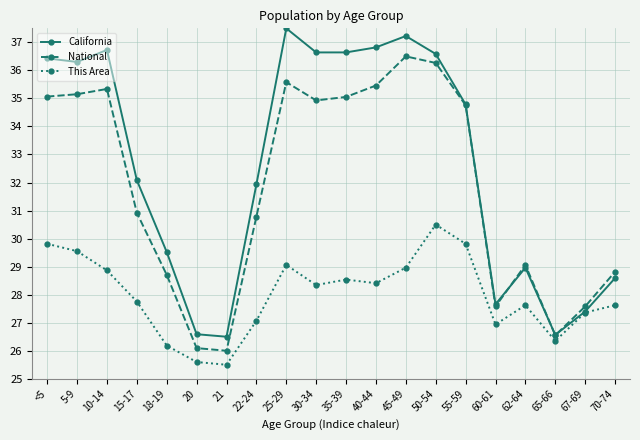

Reading left to right, list all the values displayed in this chart.

California: 36.4	36.3	36.7	32.1	29.5	26.6	26.5	31.9	37.5	36.6	36.6	36.8	37.2	36.6	34.8	27.7	29.0	26.6	27.4	28.6
National: 35.1	35.1	35.3	30.9	28.7	26.1	26.0	30.8	35.6	34.9	35.1	35.5	36.5	36.3	34.8	27.6	29.1	26.6	27.6	28.8
This Area: 29.8	29.6	28.9	27.8	26.2	25.6	25.5	27.1	29.1	28.3	28.5	28.4	29.0	30.5	29.8	26.9	27.6	26.3	27.4	27.6